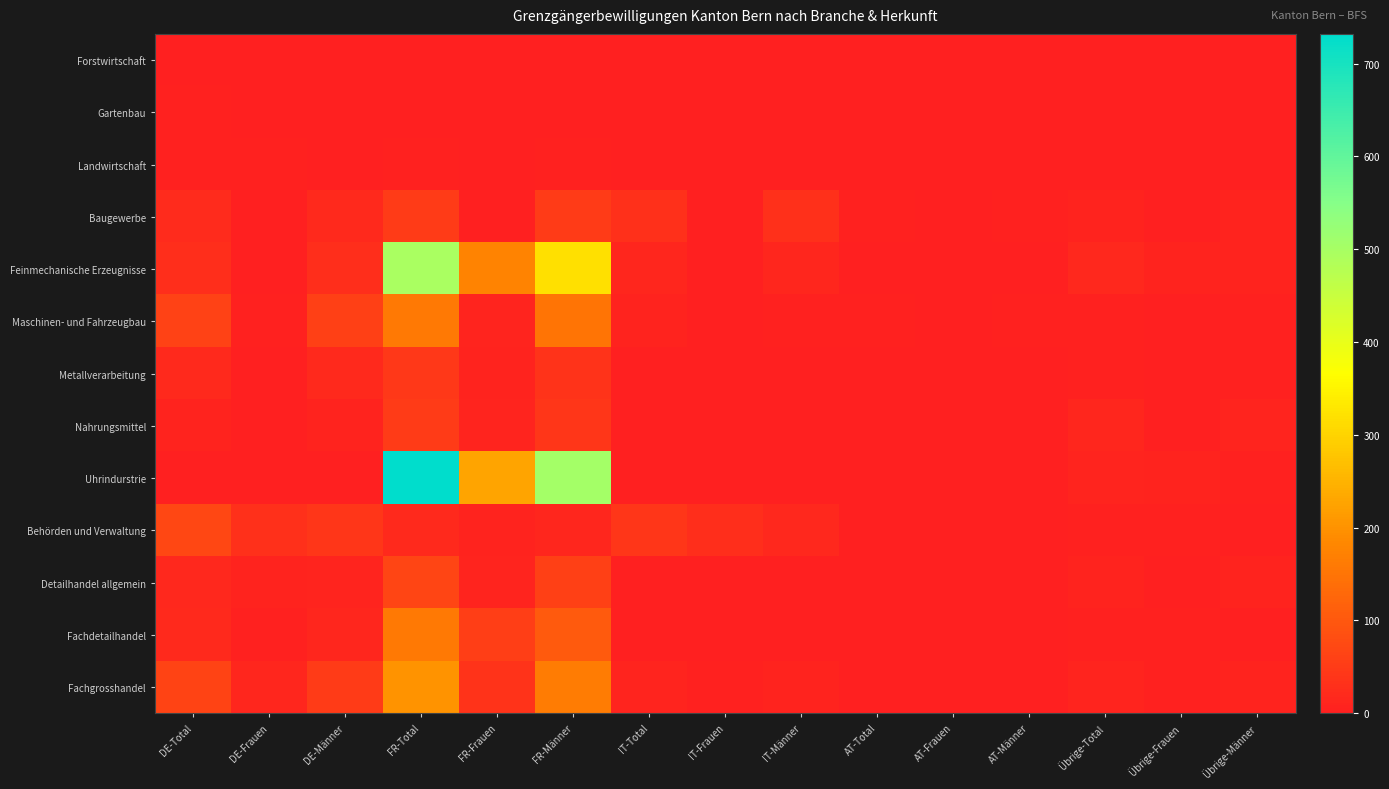

Reading left to right, what are all the values shown in this chart?

Forstwirtschaft: DE-Total=0	DE-Frauen=0	DE-Männer=0	FR-Total=2	FR-Frauen=1	FR-Männer=1	IT-Total=0	IT-Frauen=0	IT-Männer=0	AT-Total=0	AT-Frauen=0	AT-Männer=0	Übrige-Total=0	Übrige-Frauen=0	Übrige-Männer=0
Gartenbau: DE-Total=3	DE-Frauen=1	DE-Männer=2	FR-Total=2	FR-Frauen=0	FR-Männer=2	IT-Total=0	IT-Frauen=0	IT-Männer=0	AT-Total=0	AT-Frauen=0	AT-Männer=0	Übrige-Total=0	Übrige-Frauen=0	Übrige-Männer=0
Landwirtschaft: DE-Total=4	DE-Frauen=3	DE-Männer=1	FR-Total=5	FR-Frauen=2	FR-Männer=3	IT-Total=1	IT-Frauen=0	IT-Männer=1	AT-Total=0	AT-Frauen=0	AT-Männer=0	Übrige-Total=1	Übrige-Frauen=1	Übrige-Männer=0
Baugewerbe: DE-Total=21	DE-Frauen=1	DE-Männer=20	FR-Total=50	FR-Frauen=1	FR-Männer=49	IT-Total=29	IT-Frauen=0	IT-Männer=29	AT-Total=5	AT-Frauen=0	AT-Männer=5	Übrige-Total=8	Übrige-Frauen=0	Übrige-Männer=8
Feinmechanische Erzeugnisse: DE-Total=28	DE-Frauen=1	DE-Männer=27	FR-Total=495	FR-Frauen=176	FR-Männer=319	IT-Total=14	IT-Frauen=2	IT-Männer=12	AT-Total=2	AT-Frauen=0	AT-Männer=2	Übrige-Total=15	Übrige-Frauen=8	Übrige-Männer=7
Maschinen- und Fahrzeugbau: DE-Total=62	DE-Frauen=3	DE-Männer=59	FR-Total=160	FR-Frauen=11	FR-Männer=149	IT-Total=6	IT-Frauen=1	IT-Männer=5	AT-Total=4	AT-Frauen=1	AT-Männer=3	Übrige-Total=3	Übrige-Frauen=0	Übrige-Männer=3
Metallverarbeitung: DE-Total=20	DE-Frauen=0	DE-Männer=20	FR-Total=44	FR-Frauen=8	FR-Männer=36	IT-Total=2	IT-Frauen=0	IT-Männer=2	AT-Total=0	AT-Frauen=0	AT-Männer=0	Übrige-Total=4	Übrige-Frauen=1	Übrige-Männer=3
Nahrungsmittel: DE-Total=7	DE-Frauen=0	DE-Männer=7	FR-Total=51	FR-Frauen=10	FR-Männer=41	IT-Total=0	IT-Frauen=0	IT-Männer=0	AT-Total=0	AT-Frauen=0	AT-Männer=0	Übrige-Total=12	Übrige-Frauen=1	Übrige-Männer=11
Uhrindurstrie: DE-Total=0	DE-Frauen=0	DE-Männer=0	FR-Total=732	FR-Frauen=227	FR-Männer=505	IT-Total=2	IT-Frauen=1	IT-Männer=1	AT-Total=0	AT-Frauen=0	AT-Männer=0	Übrige-Total=9	Übrige-Frauen=6	Übrige-Männer=3
Behörden und Verwaltung: DE-Total=71	DE-Frauen=29	DE-Männer=42	FR-Total=19	FR-Frauen=7	FR-Männer=12	IT-Total=41	IT-Frauen=26	IT-Männer=15	AT-Total=1	AT-Frauen=0	AT-Männer=1	Übrige-Total=5	Übrige-Frauen=4	Übrige-Männer=1
Detailhandel allgemein: DE-Total=15	DE-Frauen=6	DE-Männer=9	FR-Total=67	FR-Frauen=9	FR-Männer=58	IT-Total=2	IT-Frauen=1	IT-Männer=1	AT-Total=0	AT-Frauen=0	AT-Männer=0	Übrige-Total=8	Übrige-Frauen=0	Übrige-Männer=8
Fachdetailhandel: DE-Total=19	DE-Frauen=5	DE-Männer=14	FR-Total=159	FR-Frauen=56	FR-Männer=103	IT-Total=2	IT-Frauen=1	IT-Männer=1	AT-Total=2	AT-Frauen=1	AT-Männer=1	Übrige-Total=4	Übrige-Frauen=3	Übrige-Männer=1
Fachgrosshandel: DE-Total=63	DE-Frauen=12	DE-Männer=51	FR-Total=201	FR-Frauen=37	FR-Männer=164	IT-Total=10	IT-Frauen=4	IT-Männer=6	AT-Total=1	AT-Frauen=0	AT-Männer=1	Übrige-Total=10	Übrige-Frauen=3	Übrige-Männer=7